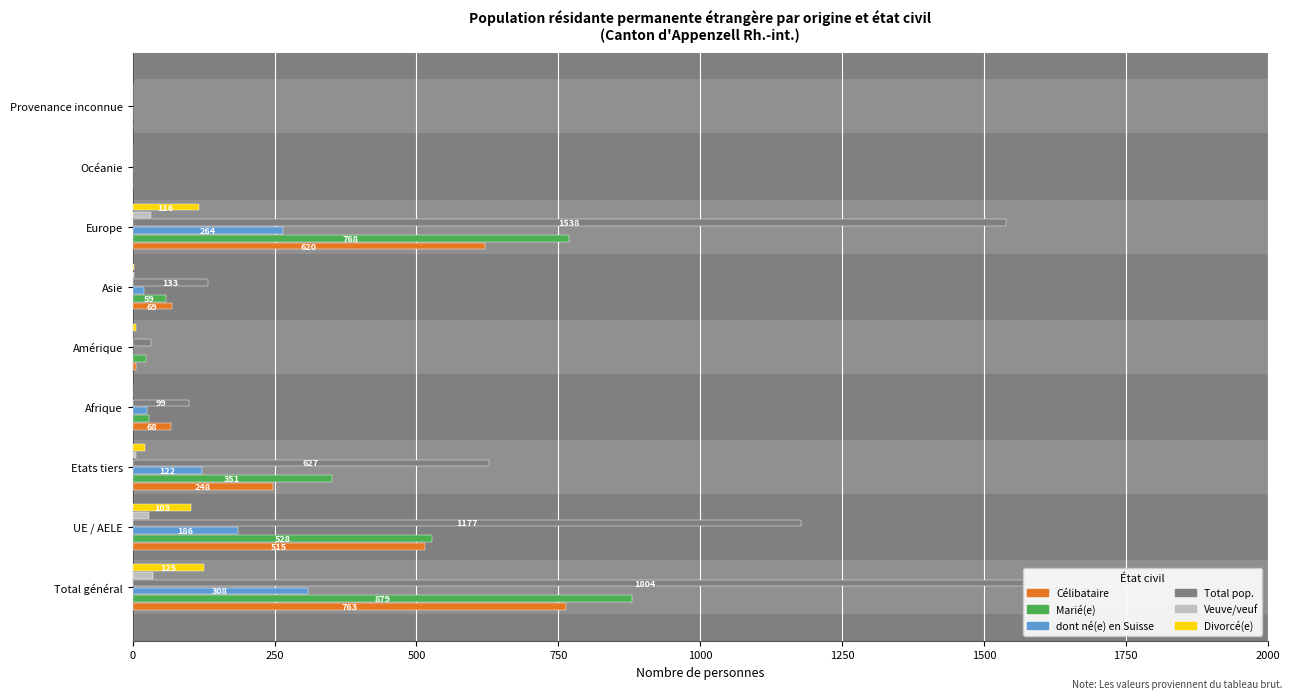

Read the Marié(e) value at Europe, to the nearest 50.

750